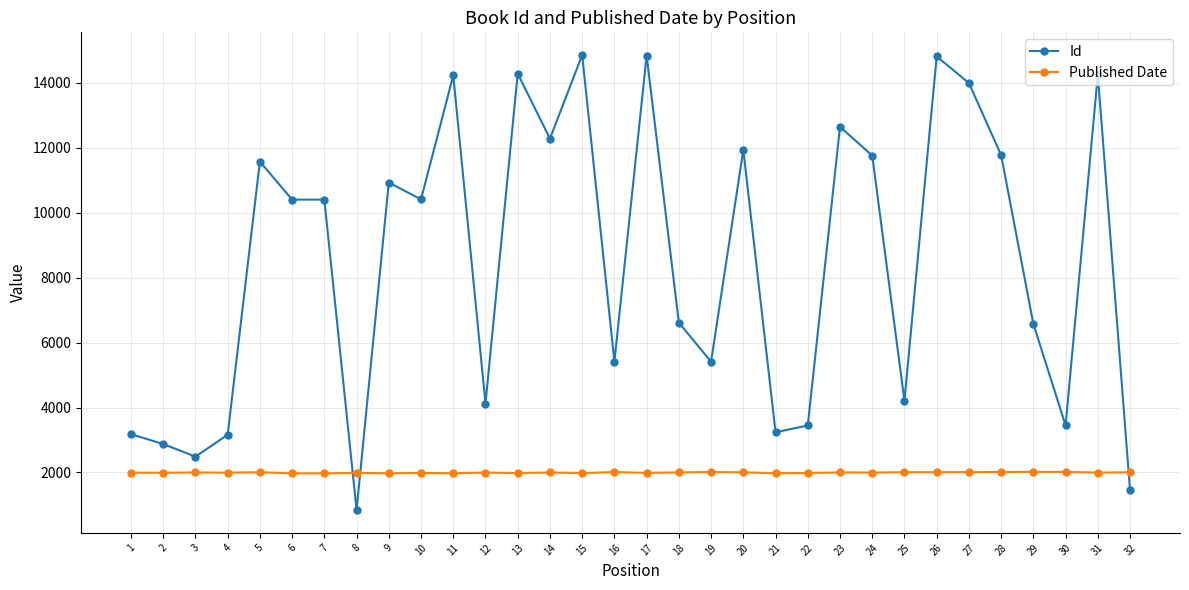

What is the difference between the highest and lowest values at 30?

1431